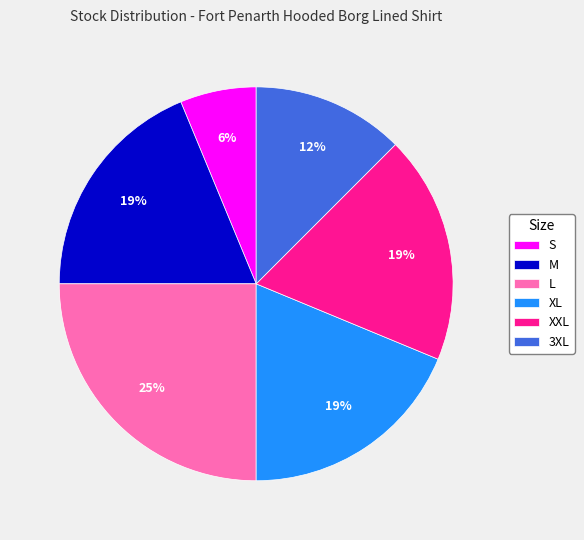

Which slice is the smallest?

S